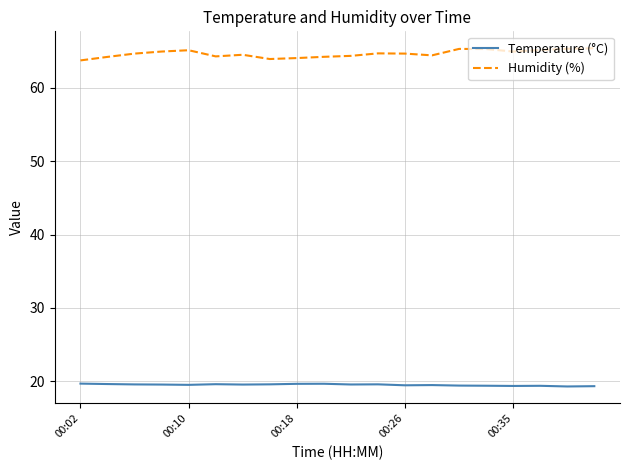

True or false: Temperature (°C) and Humidity (%) intersect in this chart.

False